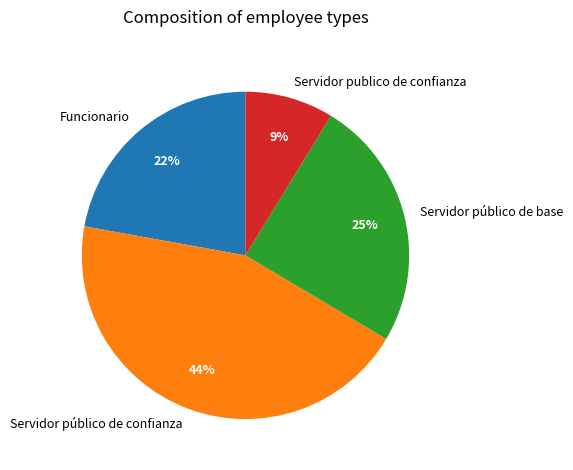

Rank the categories by value from lowest to highest.

Servidor publico de confianza, Funcionario, Servidor público de base, Servidor público de confianza